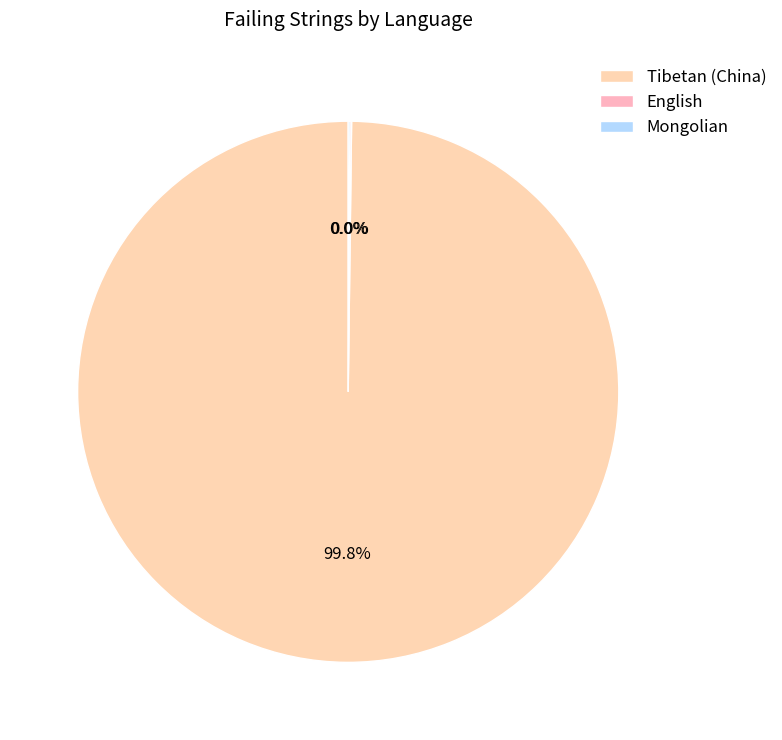

Does Tibetan (China) represent more than half of the total?

Yes